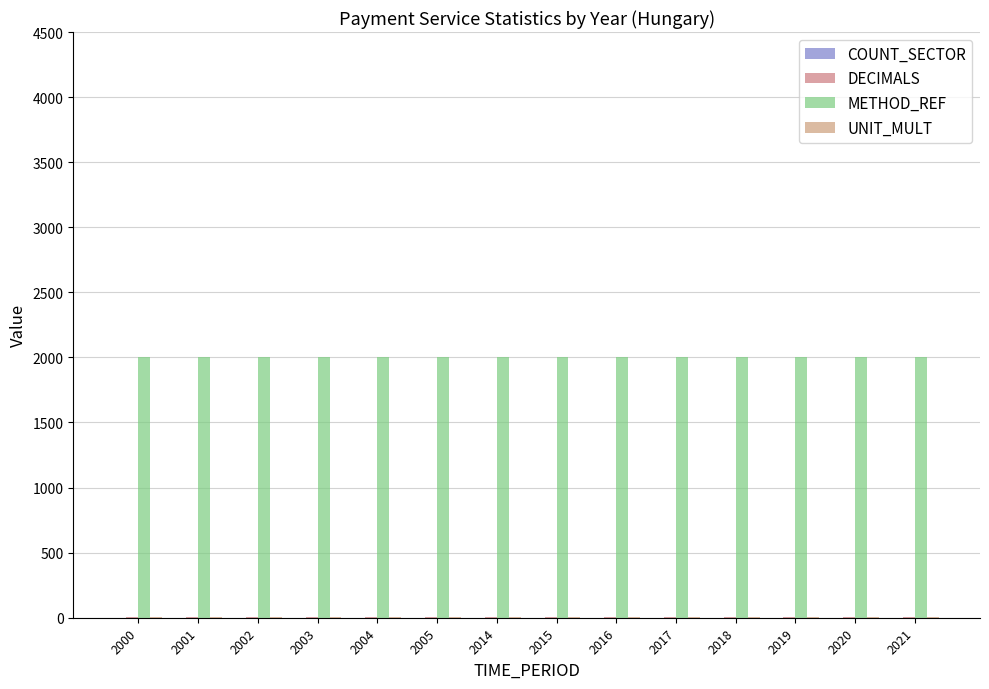

Are the bars horizontal?

No